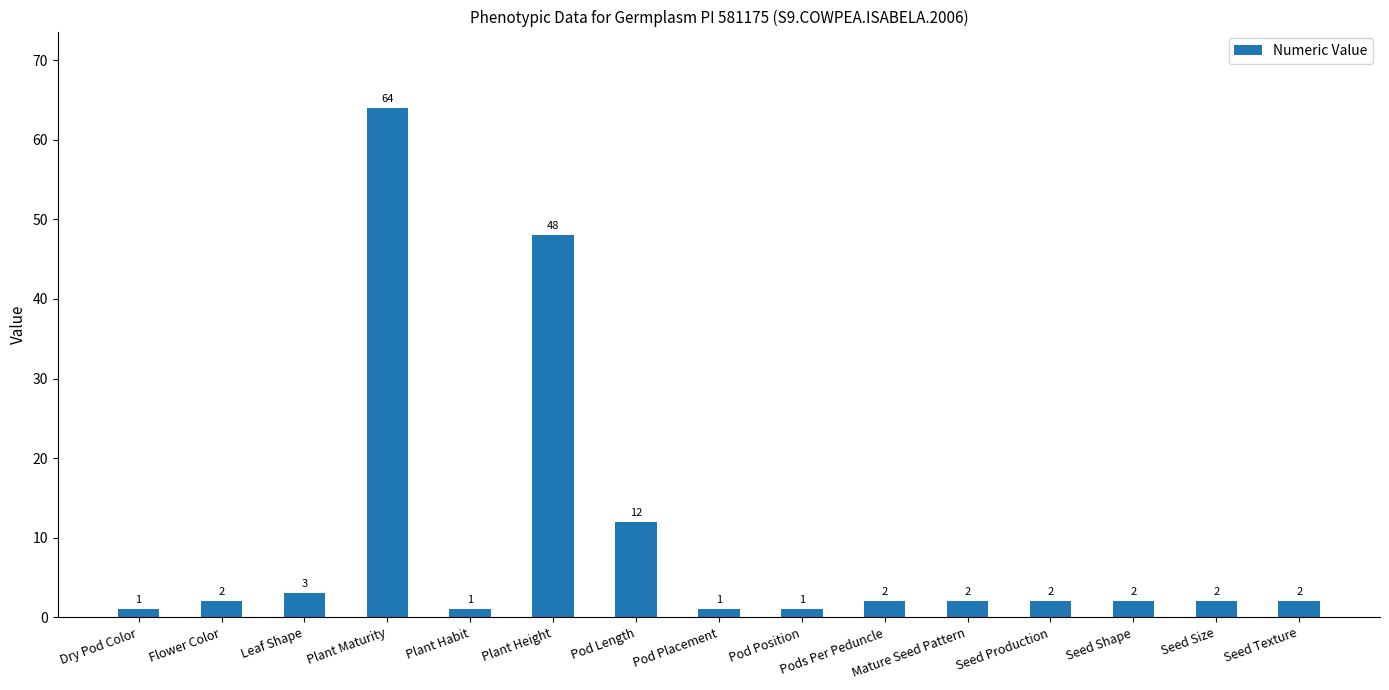

The chart shows a value of 2 at Seed Shape. True or false?

True